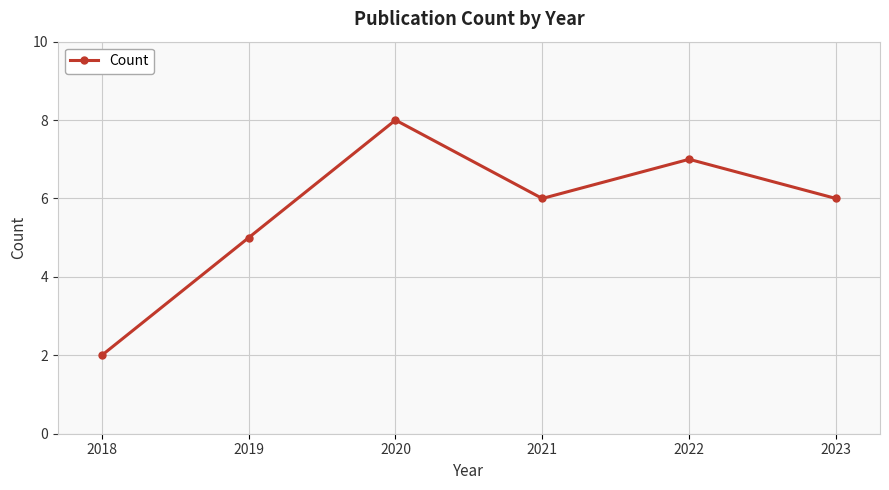

What is the average value?

6